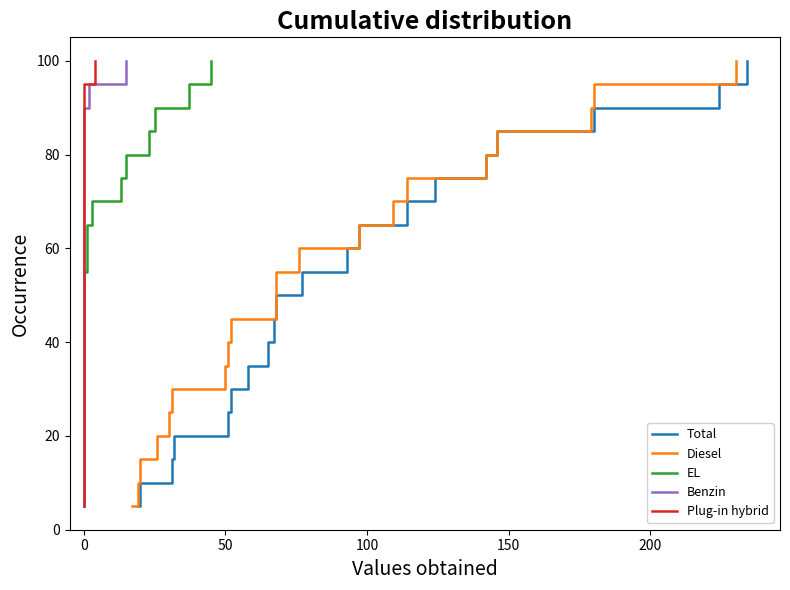

Reading left to right, extract all data points from this chart.

Total: 5.0	10.0	15.0	20.0	25.0	30.0	35.0	40.0	45.0	50.0	55.0	60.0	65.0	70.0	75.0	80.0	85.0	90.0	95.0	100.0
Diesel: 5.0	10.0	15.0	20.0	25.0	30.0	35.0	40.0	45.0	50.0	55.0	60.0	65.0	70.0	75.0	80.0	85.0	90.0	95.0	100.0
EL: 5.0	10.0	15.0	20.0	25.0	30.0	35.0	40.0	45.0	50.0	55.0	60.0	65.0	70.0	75.0	80.0	85.0	90.0	95.0	100.0
Benzin: 5.0	10.0	15.0	20.0	25.0	30.0	35.0	40.0	45.0	50.0	55.0	60.0	65.0	70.0	75.0	80.0	85.0	90.0	95.0	100.0
Plug-in hybrid: 5.0	10.0	15.0	20.0	25.0	30.0	35.0	40.0	45.0	50.0	55.0	60.0	65.0	70.0	75.0	80.0	85.0	90.0	95.0	100.0